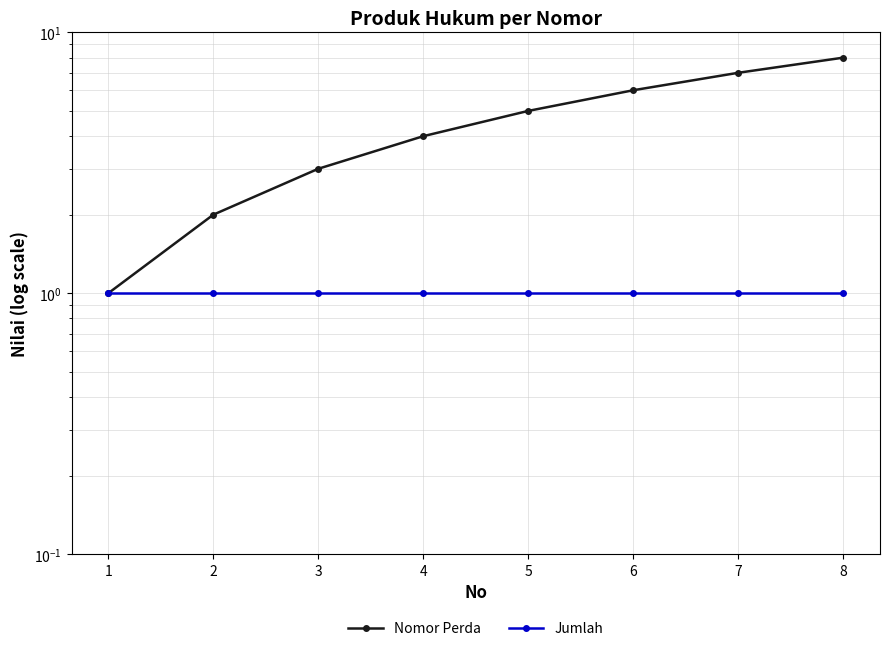

At which label is Nomor Perda closest to 4?

4